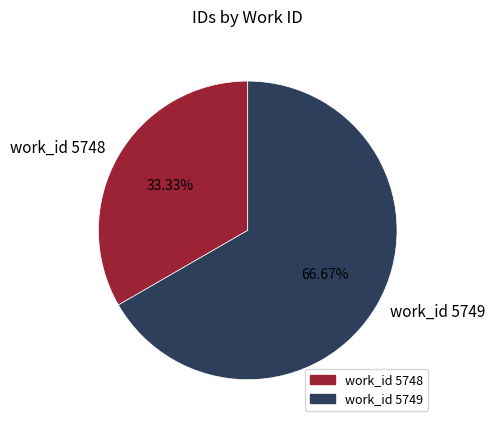

To the nearest percent, what is the average slice percentage?

50%